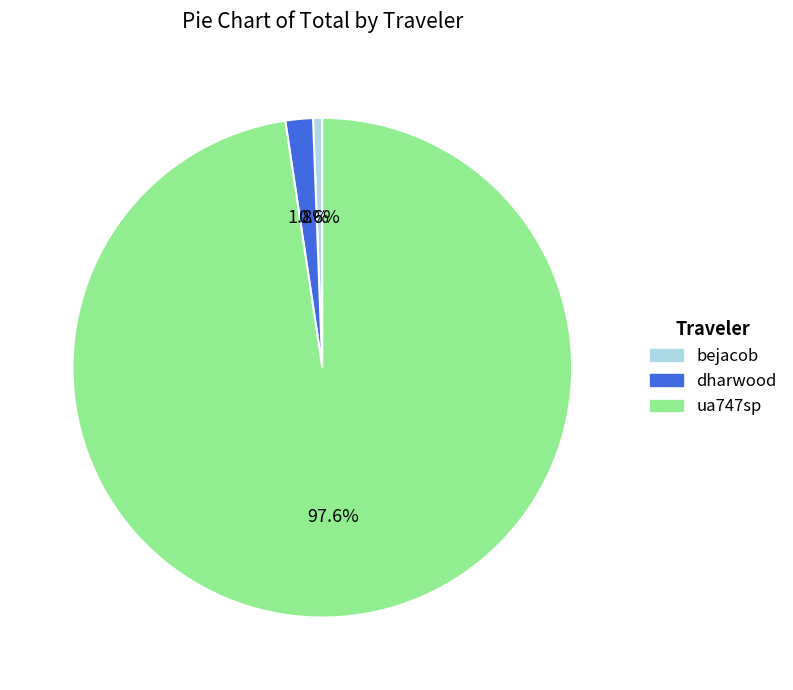

What is the largest slice in the pie chart?

ua747sp